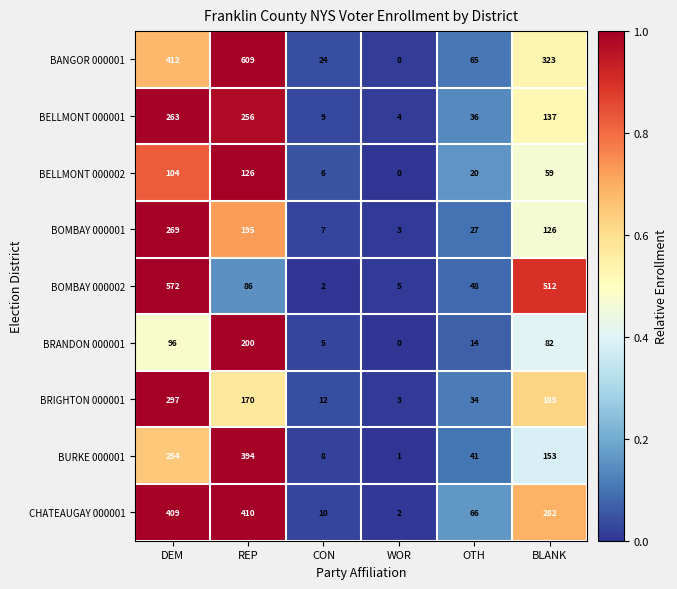

What is the difference between the highest and lowest values at BLANK?

453